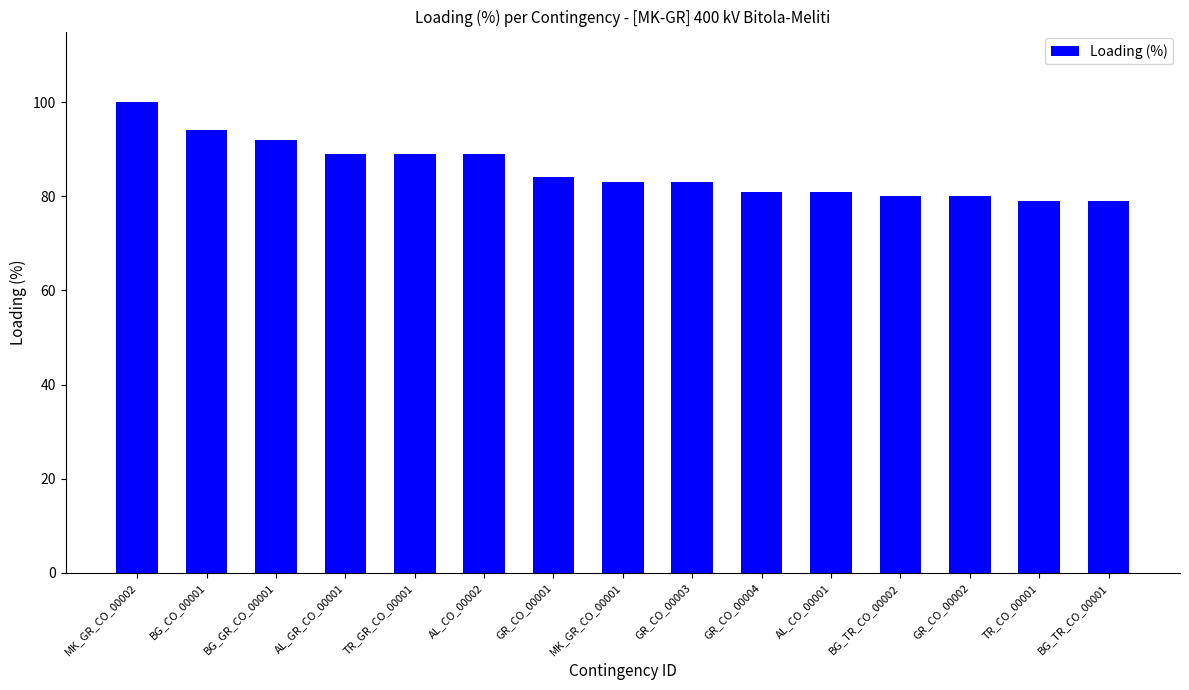

At which label does the data first exceed 83?

MK_GR_CO_00002